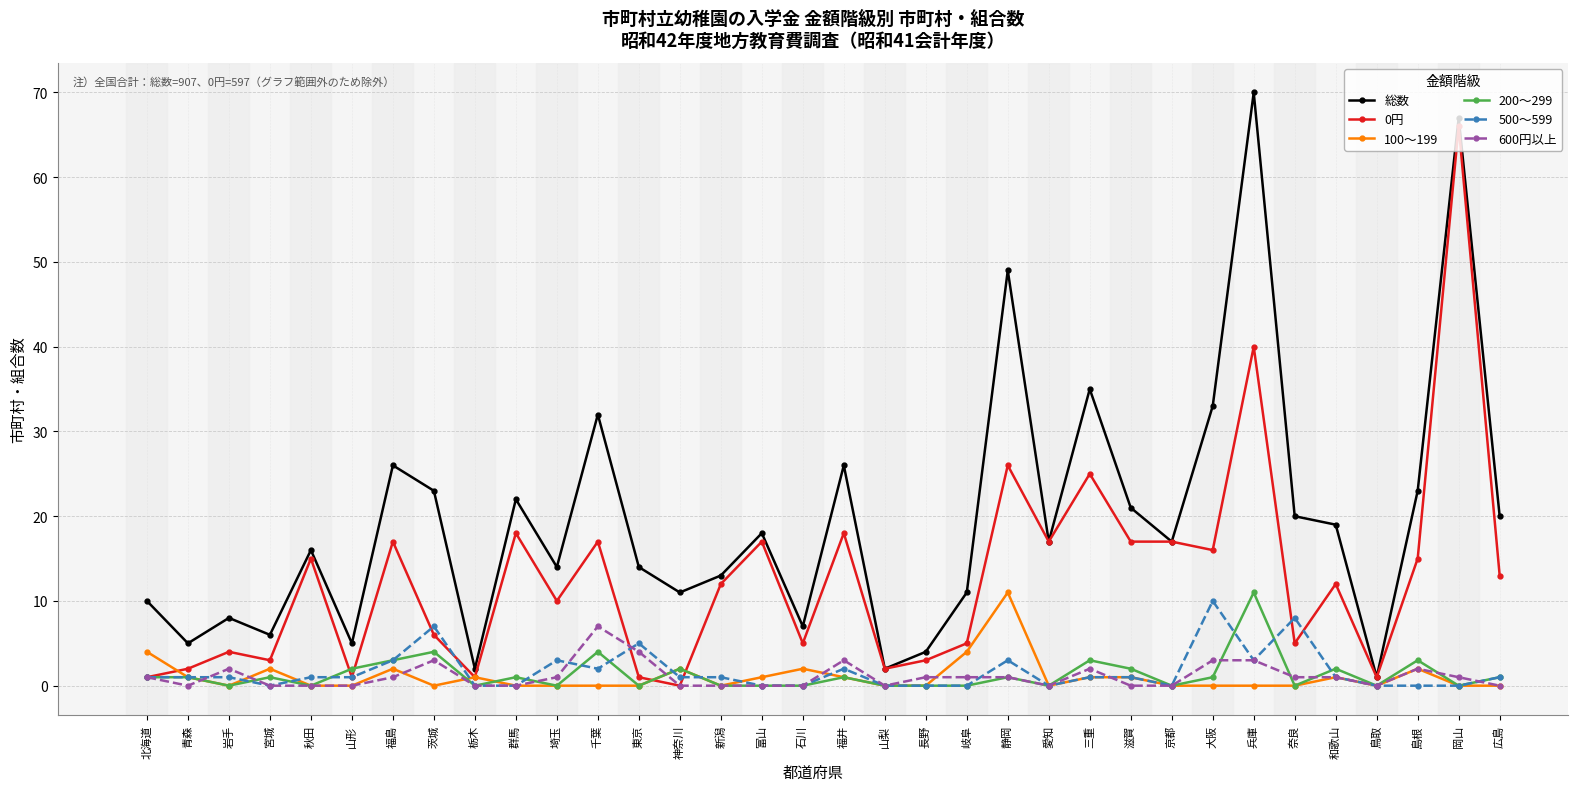

True or false: 総数 and 500～599 cross at least once.

False